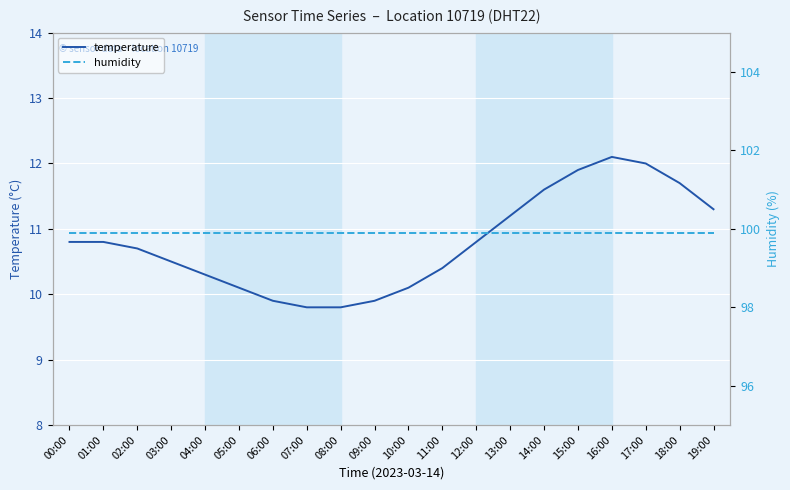

Rank the series by their average value, from lowest to highest.

temperature, humidity